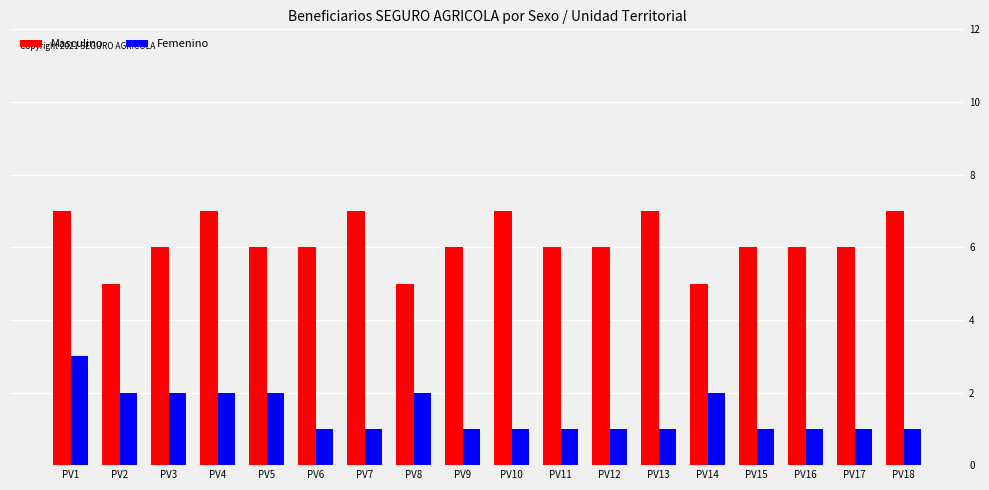

List the series in order of their peak value, highest first.

Masculino, Femenino